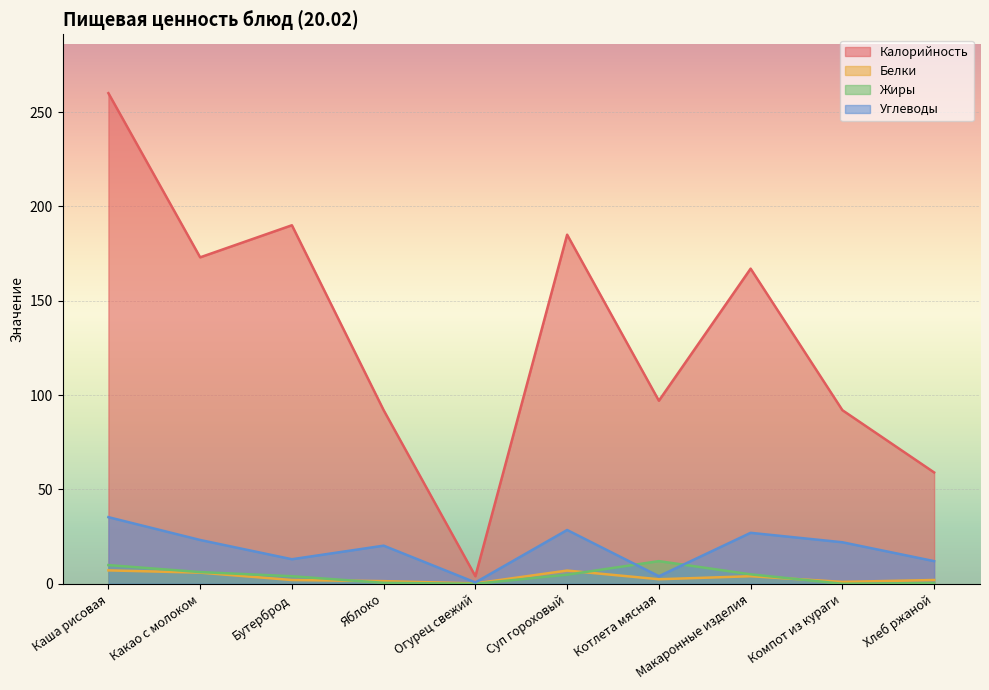

After their last crossing, which series has the higher values: Жиры or Углеводы?

Углеводы